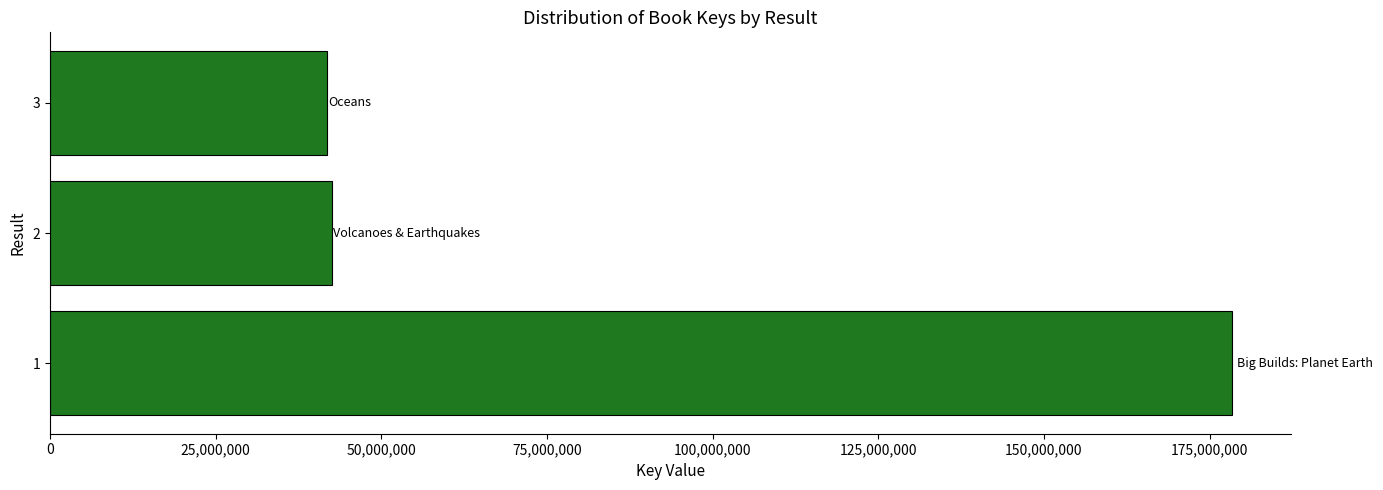

Is it true that the value at 2 is 67829395?

False